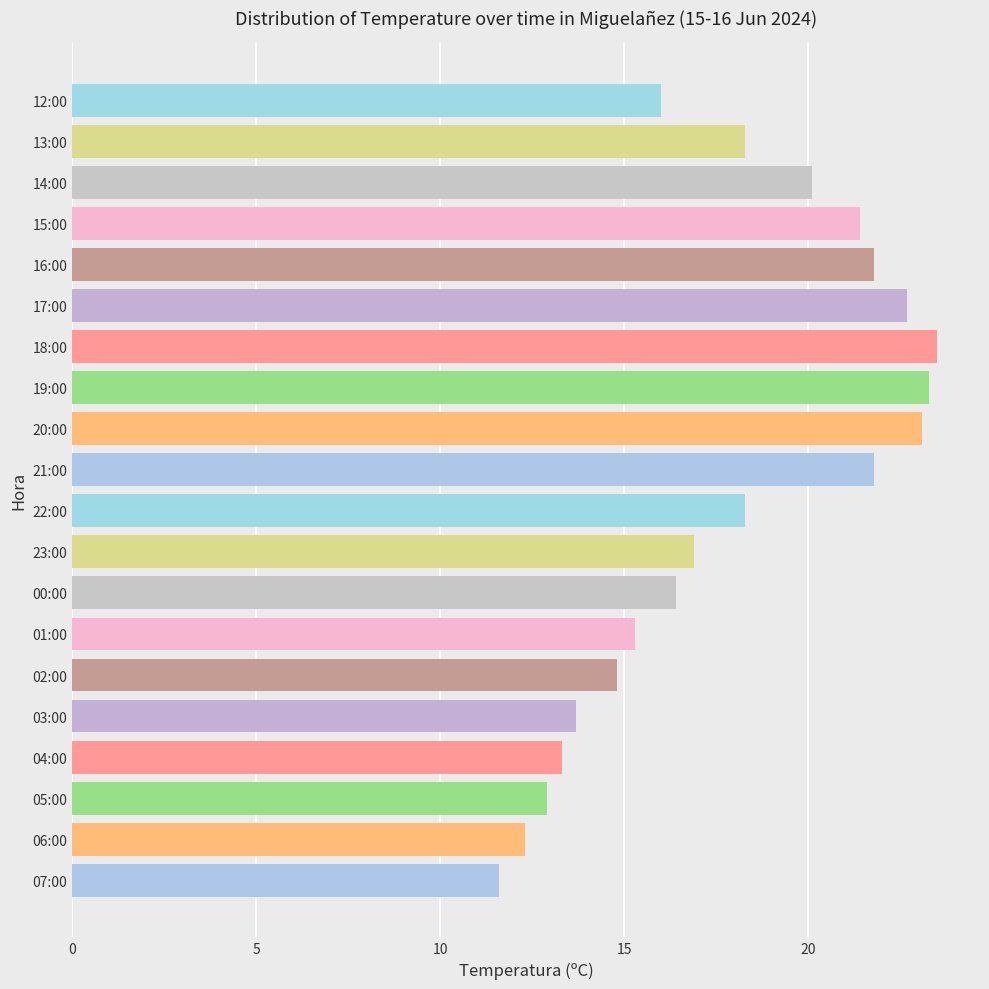

What is the minimum value shown in the chart?

11.6